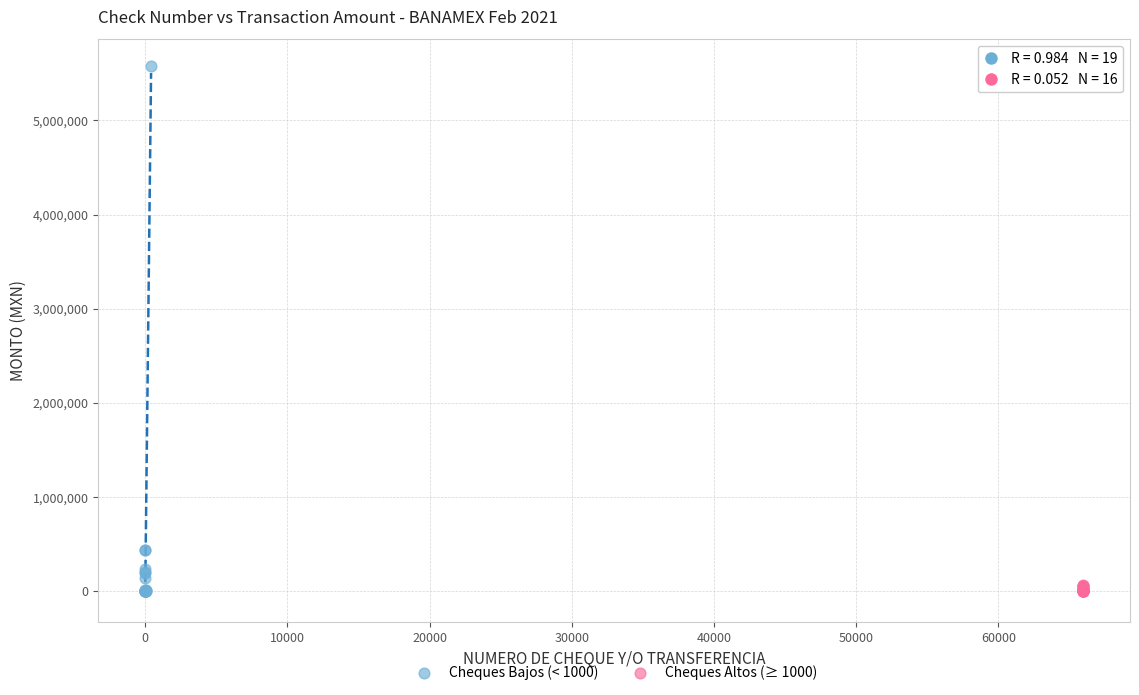

Which series has the widest spread of Y values?

Cheques Bajos (< 1000)